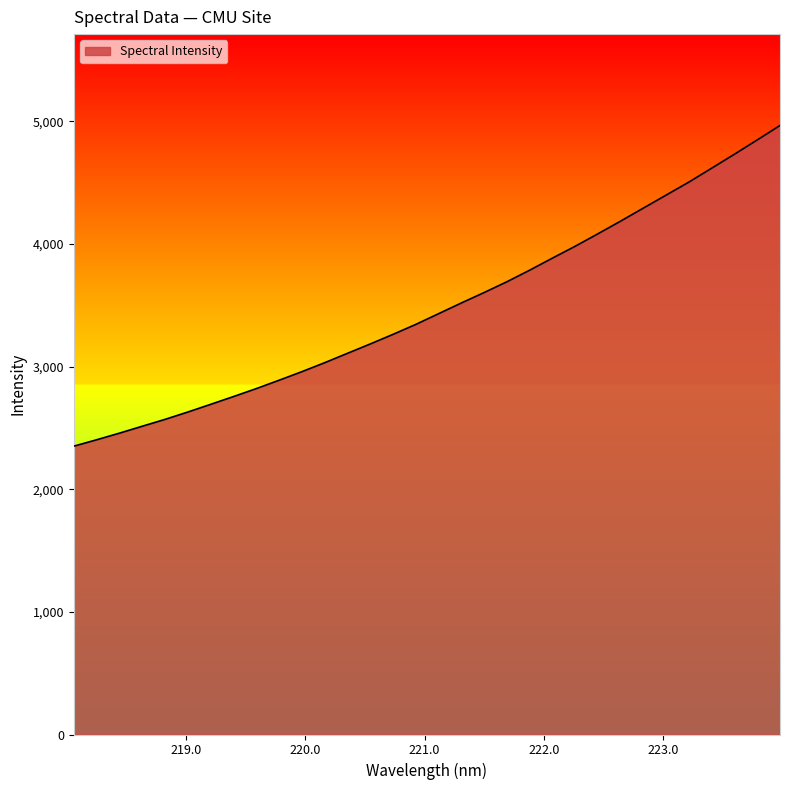

What is the smallest value displayed?

2351.0